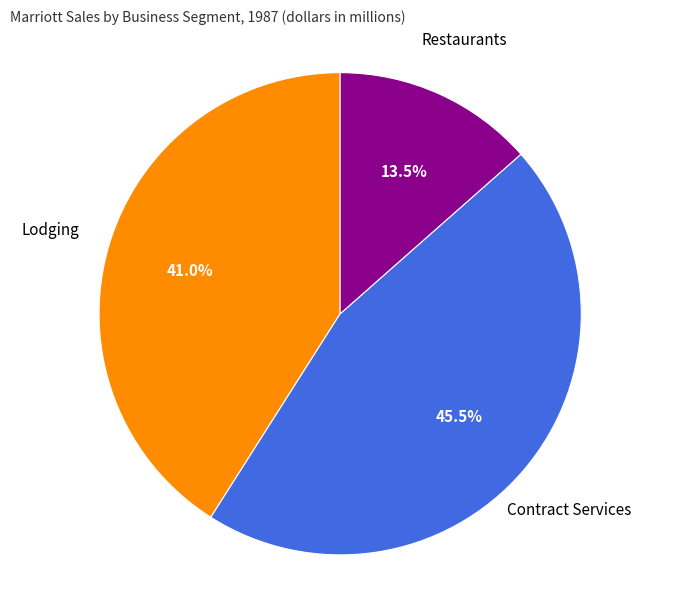

Which has a higher value, Restaurants or Contract Services?

Contract Services